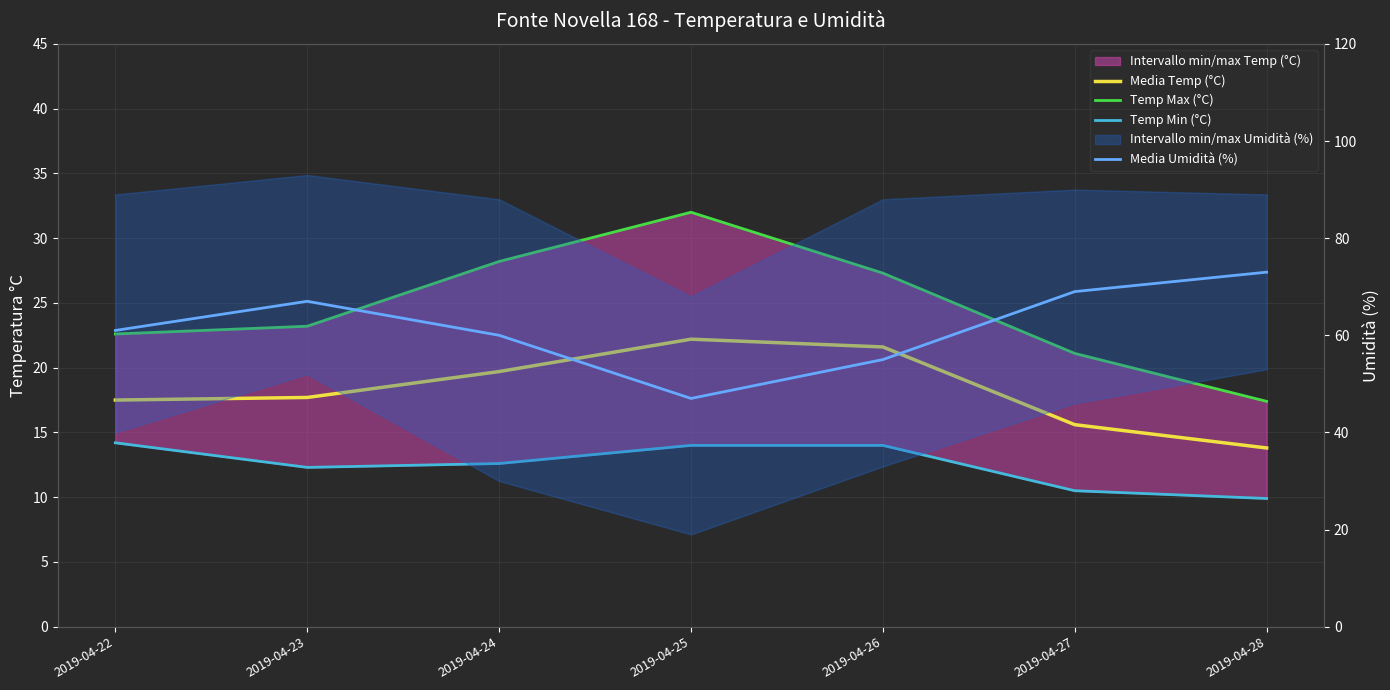

At 2019-04-24, list the series in order from largest to smallest.

Media Umidità (%), Temp Max (°C), Media Temp (°C), Temp Min (°C)